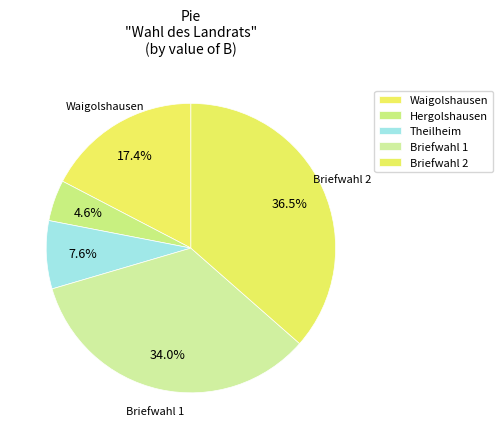

How many segments does this pie chart have?

5